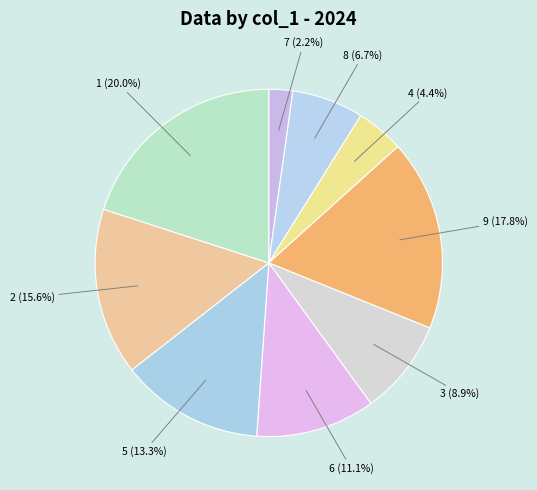

What percentage is NOT represented by 9 (17.8%)?

82.2%